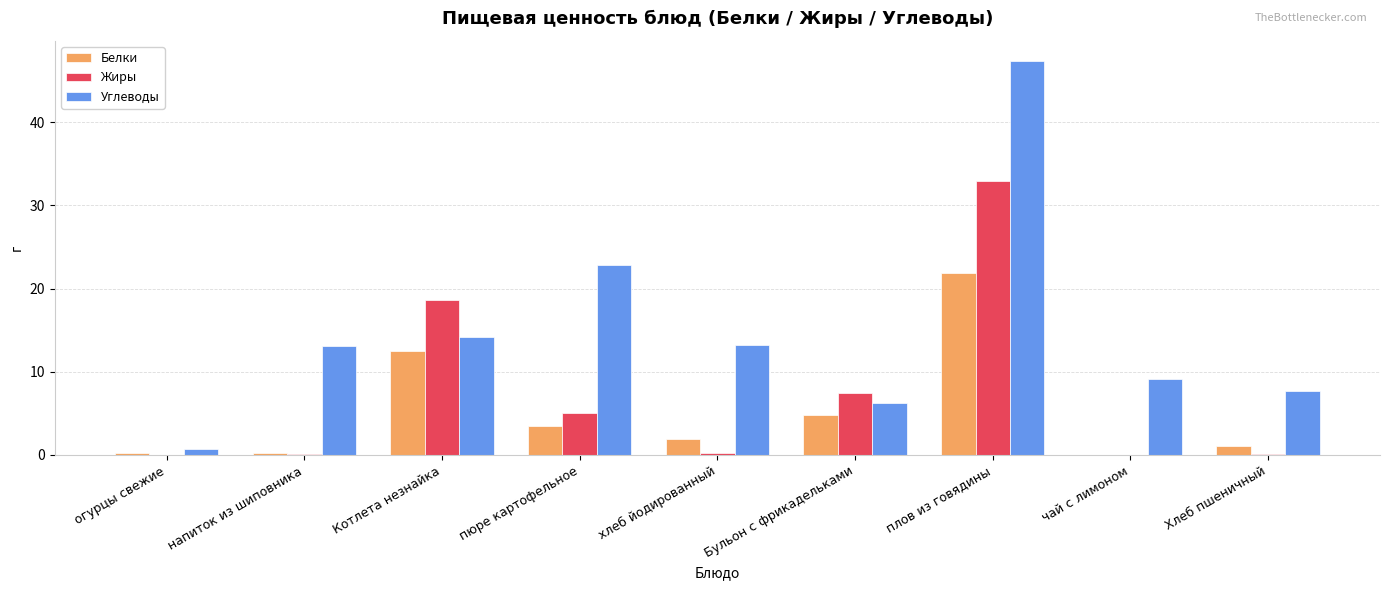

Which series has the largest range (max minus min)?

Углеводы